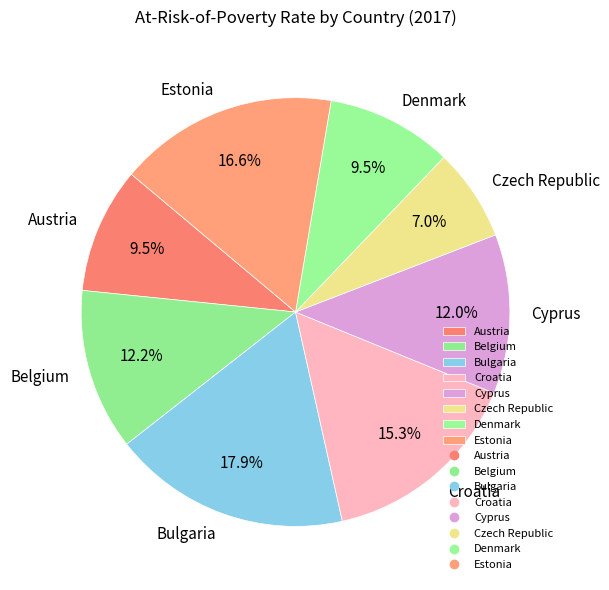

Which has a higher value, Croatia or Denmark?

Croatia